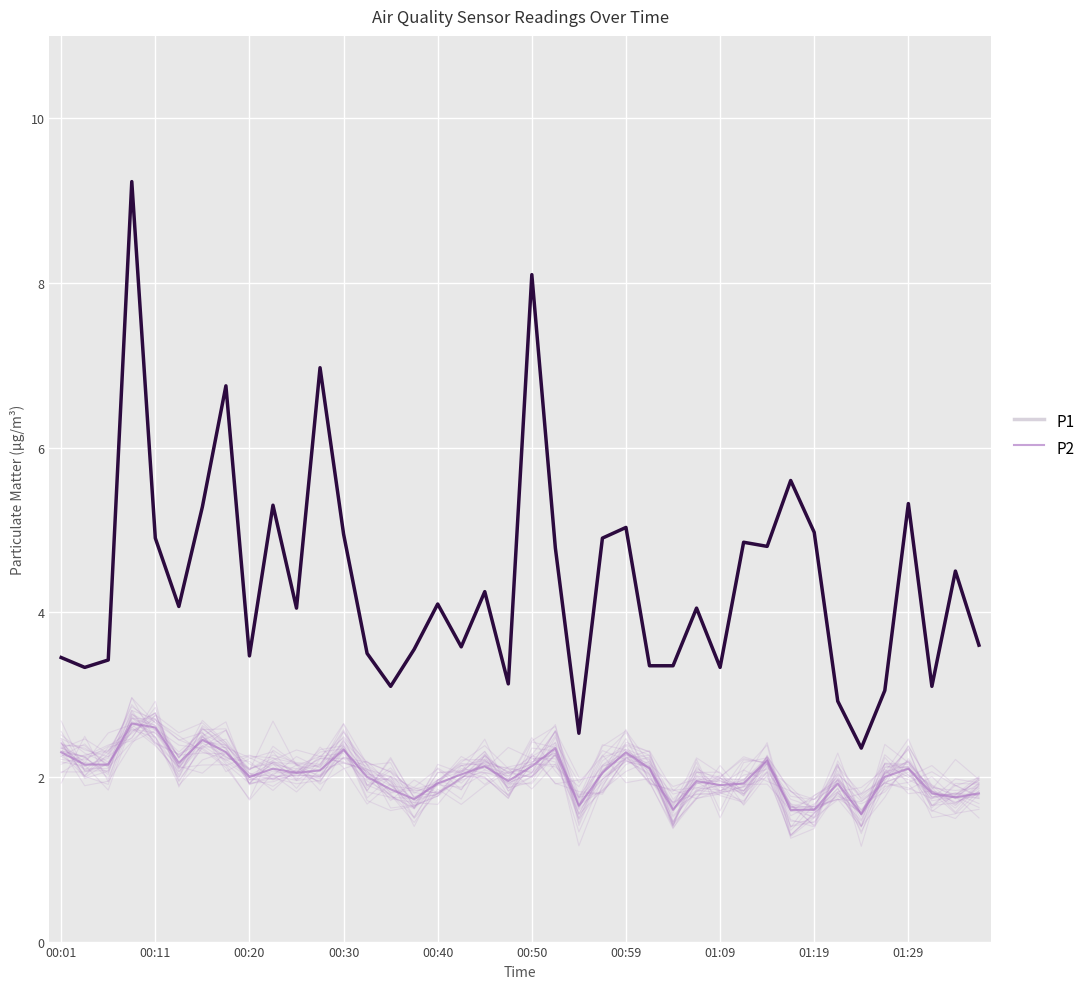

How many lines are shown in the chart?

2